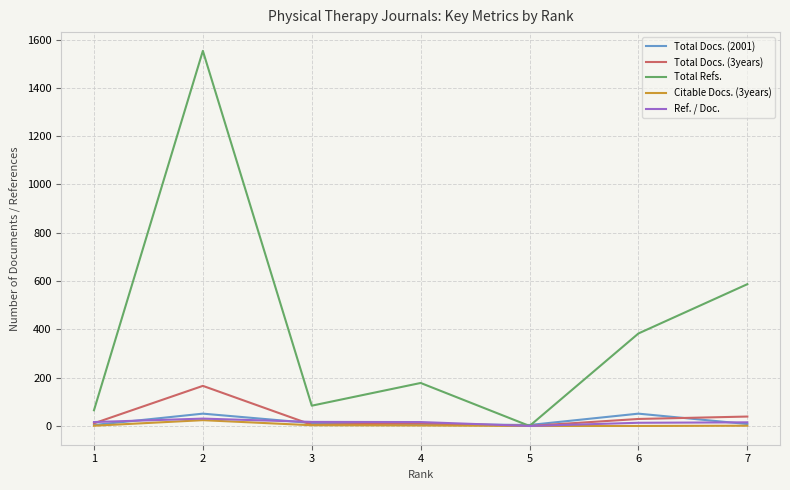

What is the maximum value shown in the chart?

1553.0